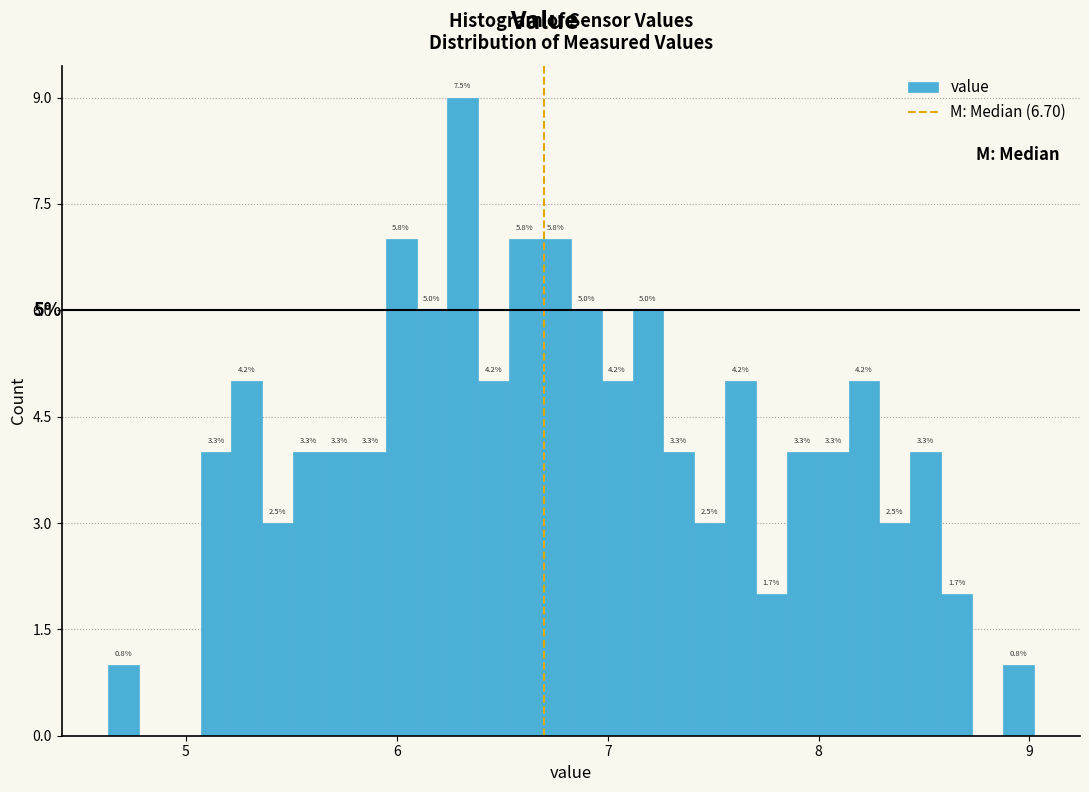

Around what value on the x-axis is the tallest bar? Give the approximate position of its centre, as read against the axis.

6.3